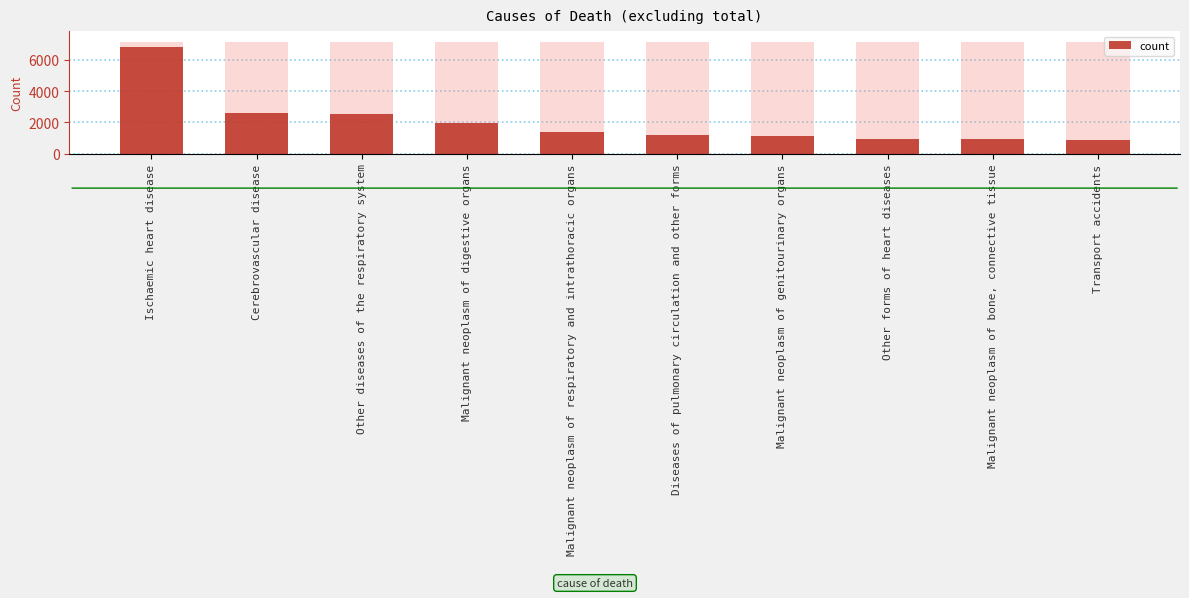

What position from the right is Diseases of pulmonary circulation and other forms?

5